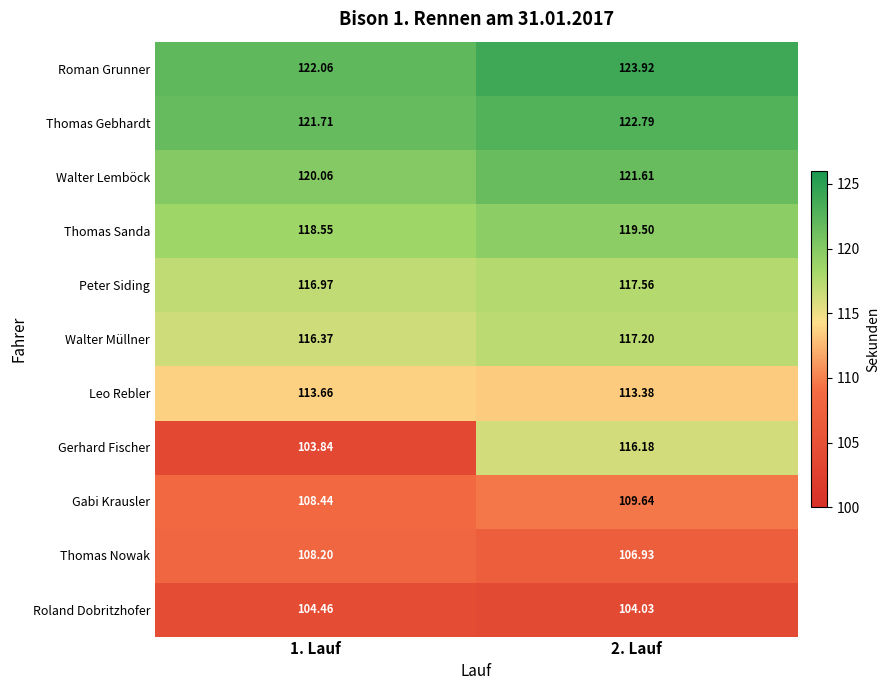

Is the value of Gabi Krausler at 2. Lauf greater than the value of Walter Lemböck at 2. Lauf?

No